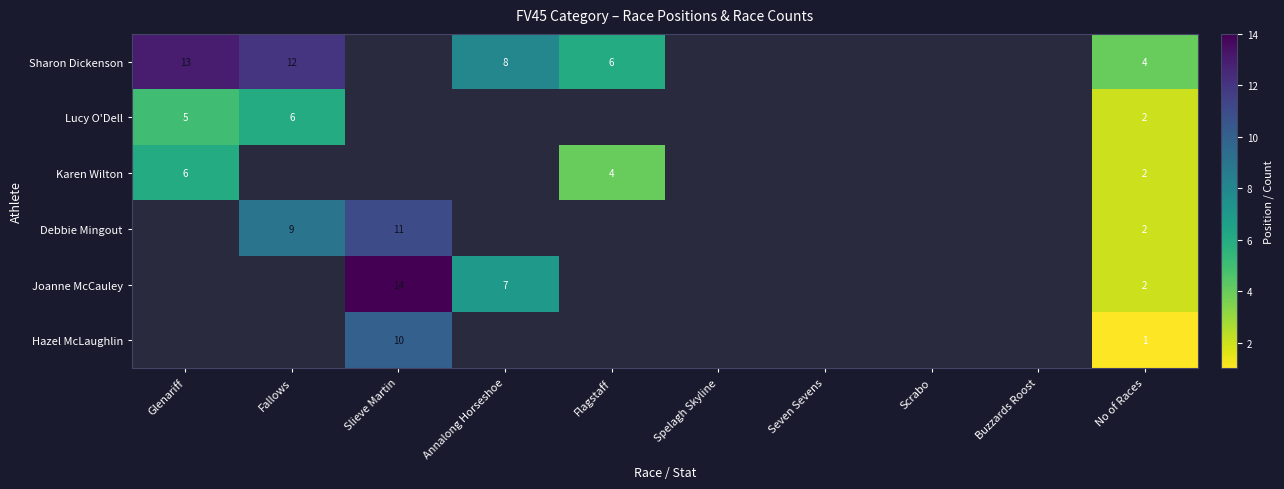

True or false: Debbie Mingout has a value of 2 at No of Races.

True